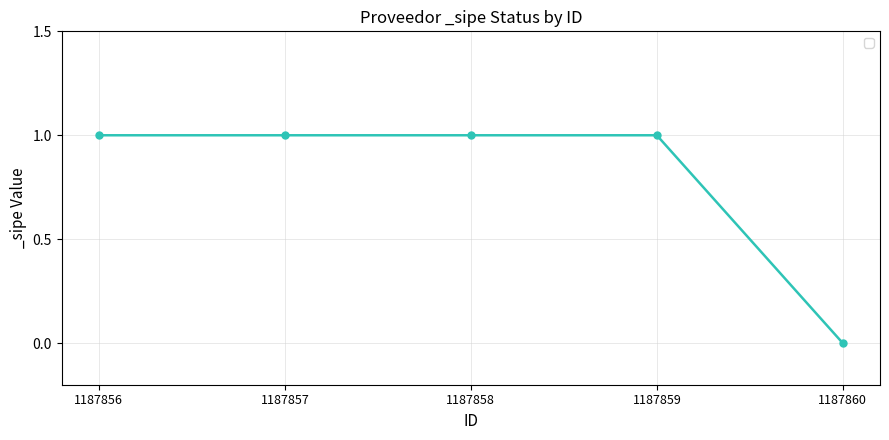

What is the sum of all values?

4